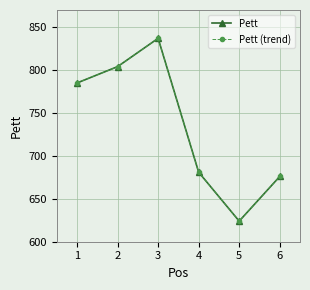

Does the chart have visible grid lines?

Yes